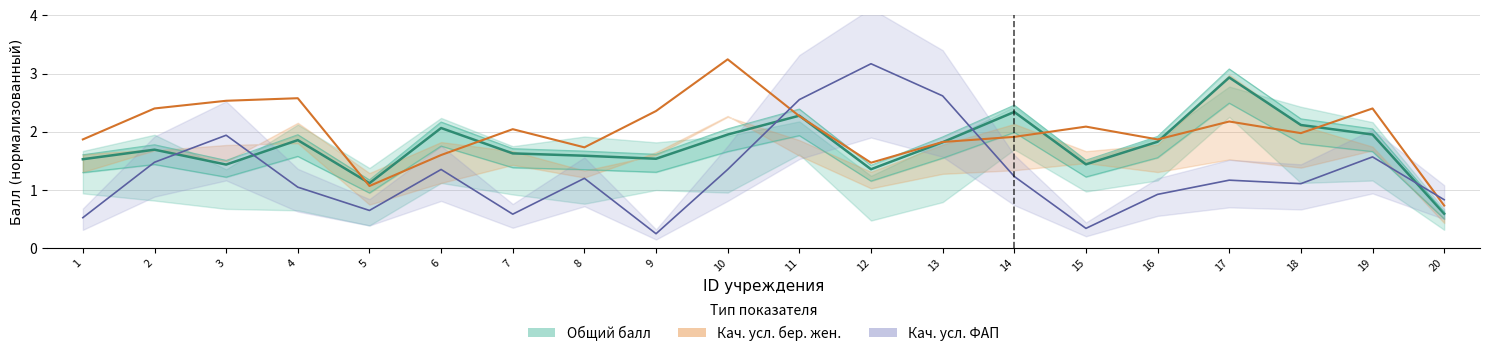

How many interior local valleys does the Бер. жен. series have?

5